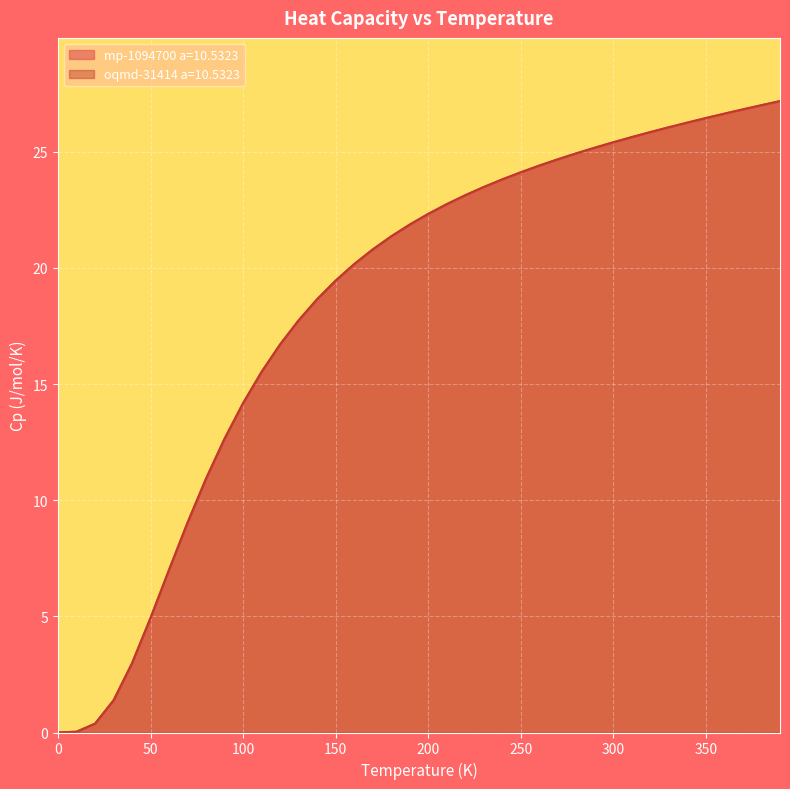

What is the sum of all oqmd-31414 a=10.5323 values?

738.1